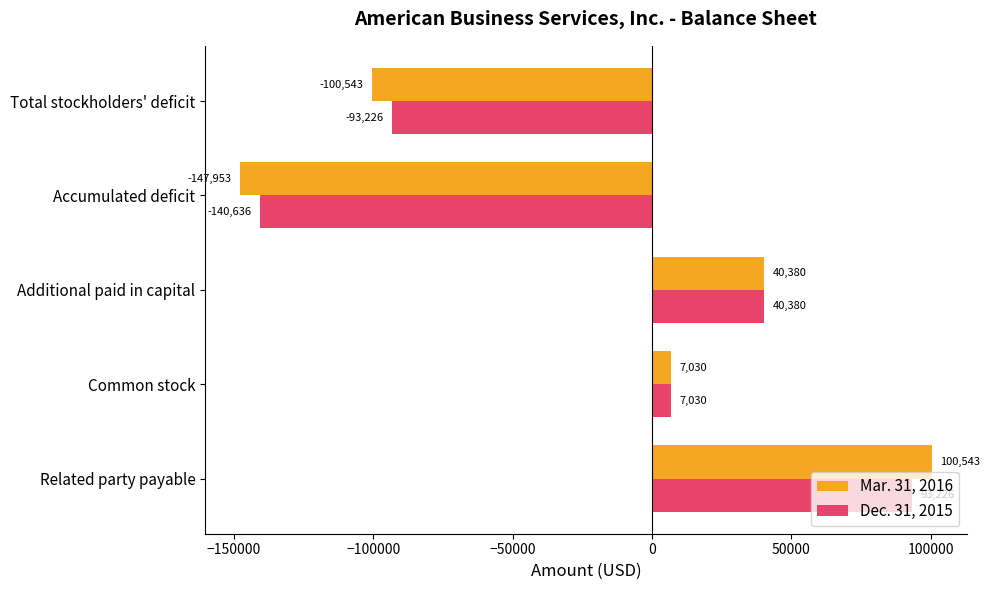

What is the maximum value for Dec. 31, 2015?

93226